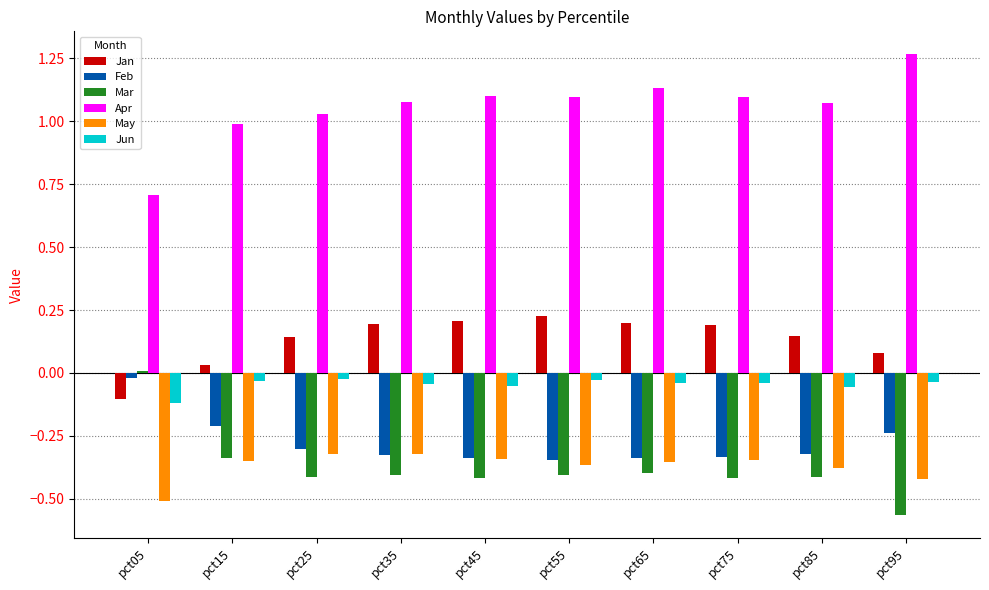

Does the chart contain any negative values?

Yes